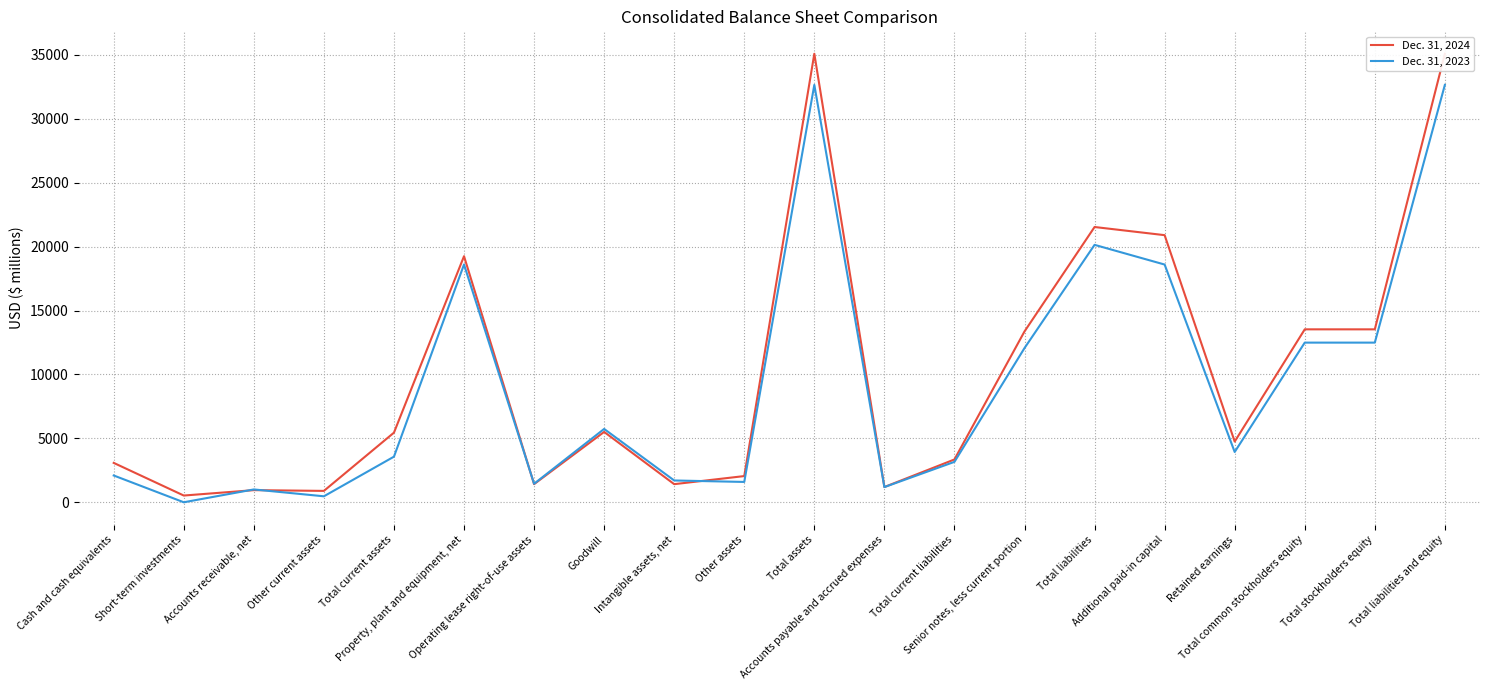

Which series ends up on top after the final intersection of Dec. 31, 2023 and Dec. 31, 2024?

Dec. 31, 2024